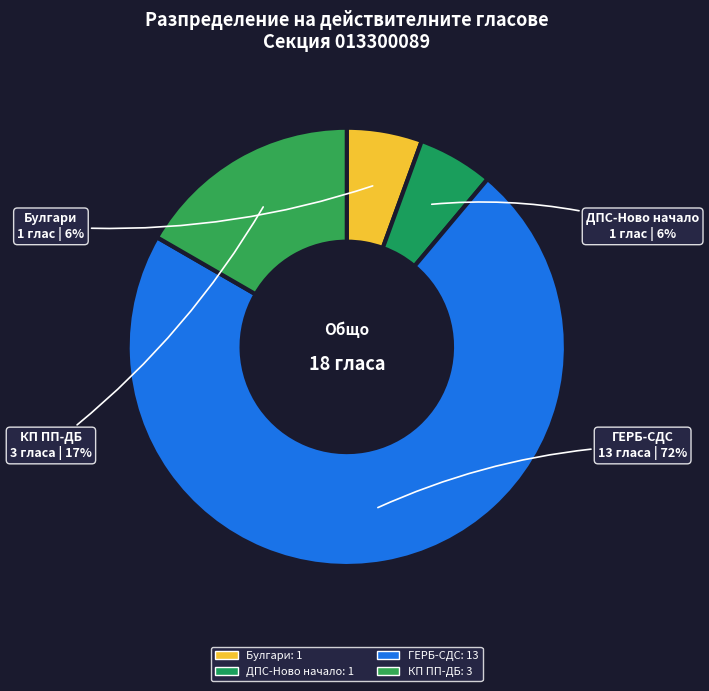

Do КП ПП-ДБ and ГЕРБ-СДС together represent more than half of the pie?

Yes